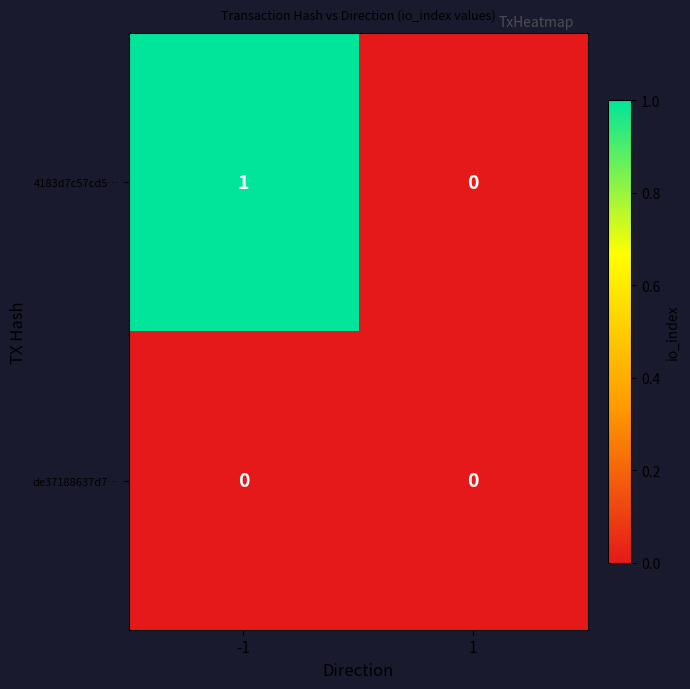

Which series has the largest total across all categories?

4183d7c57cd5…